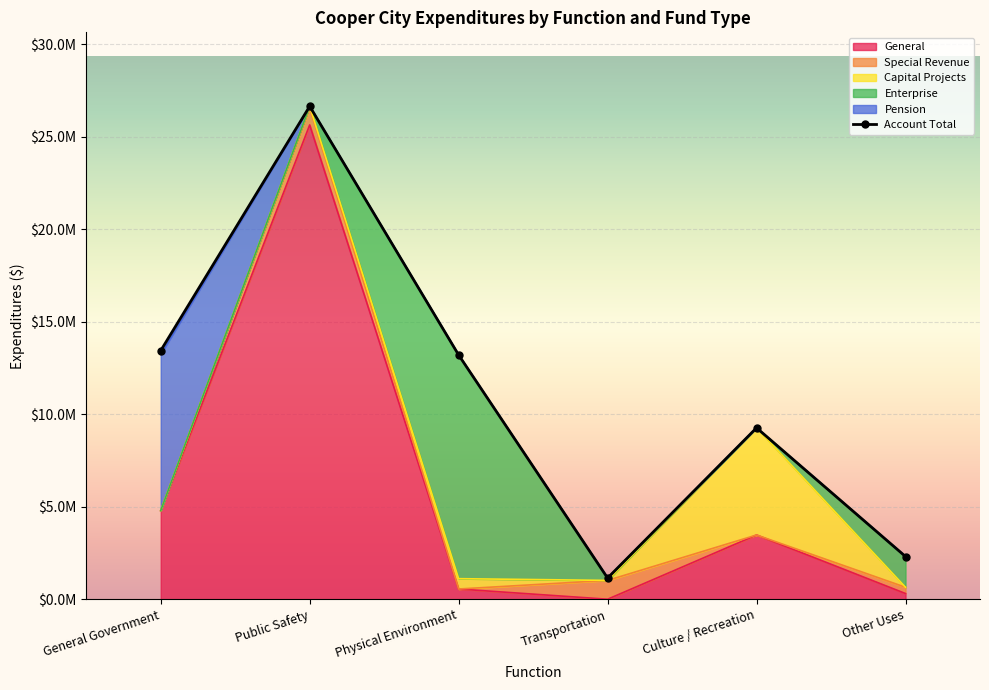

True or false: Pension has more than 0 interior local peaks.

False